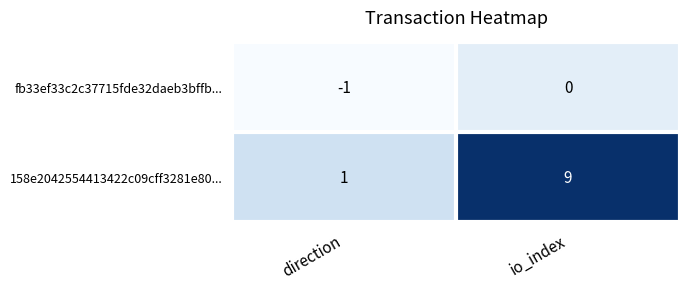

Which series has the largest total across all categories?

158e2042554413422c09cff3281e80...